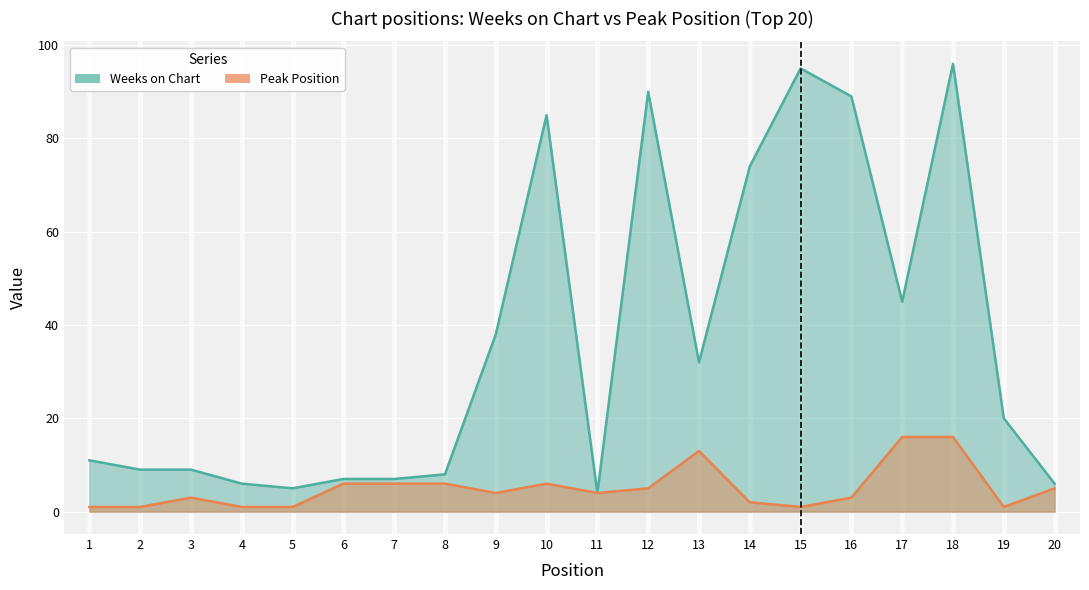

The Peak Position series shows 1 at 5. True or false?

False